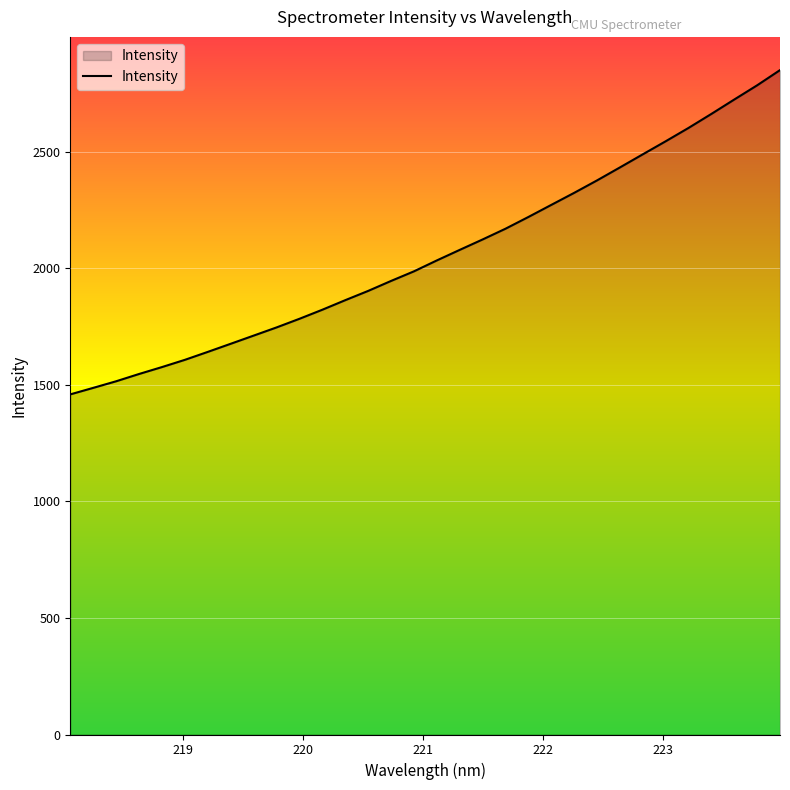

What is the greatest value displayed?

2849.2